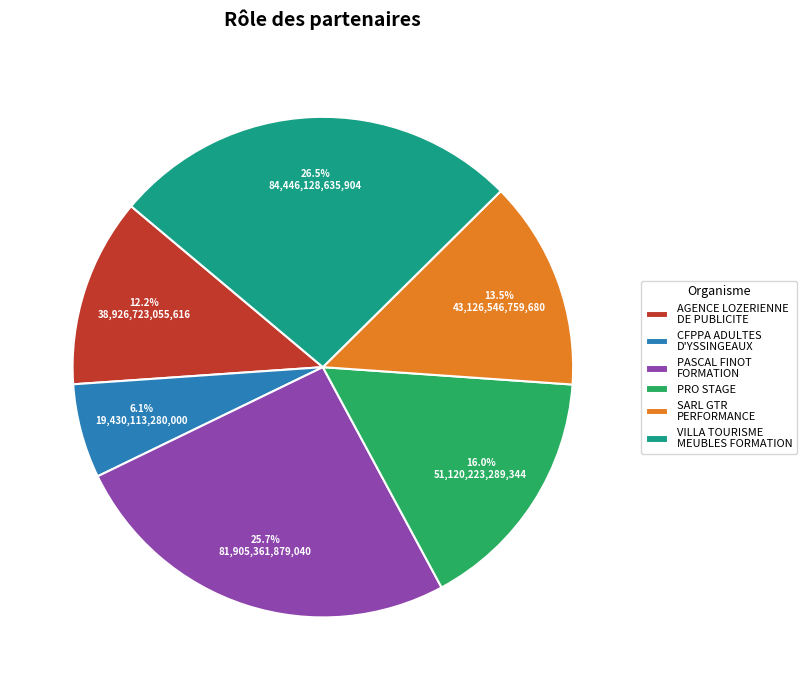

Which slice is the largest?

VILLA TOURISME MEUBLES FORMATION